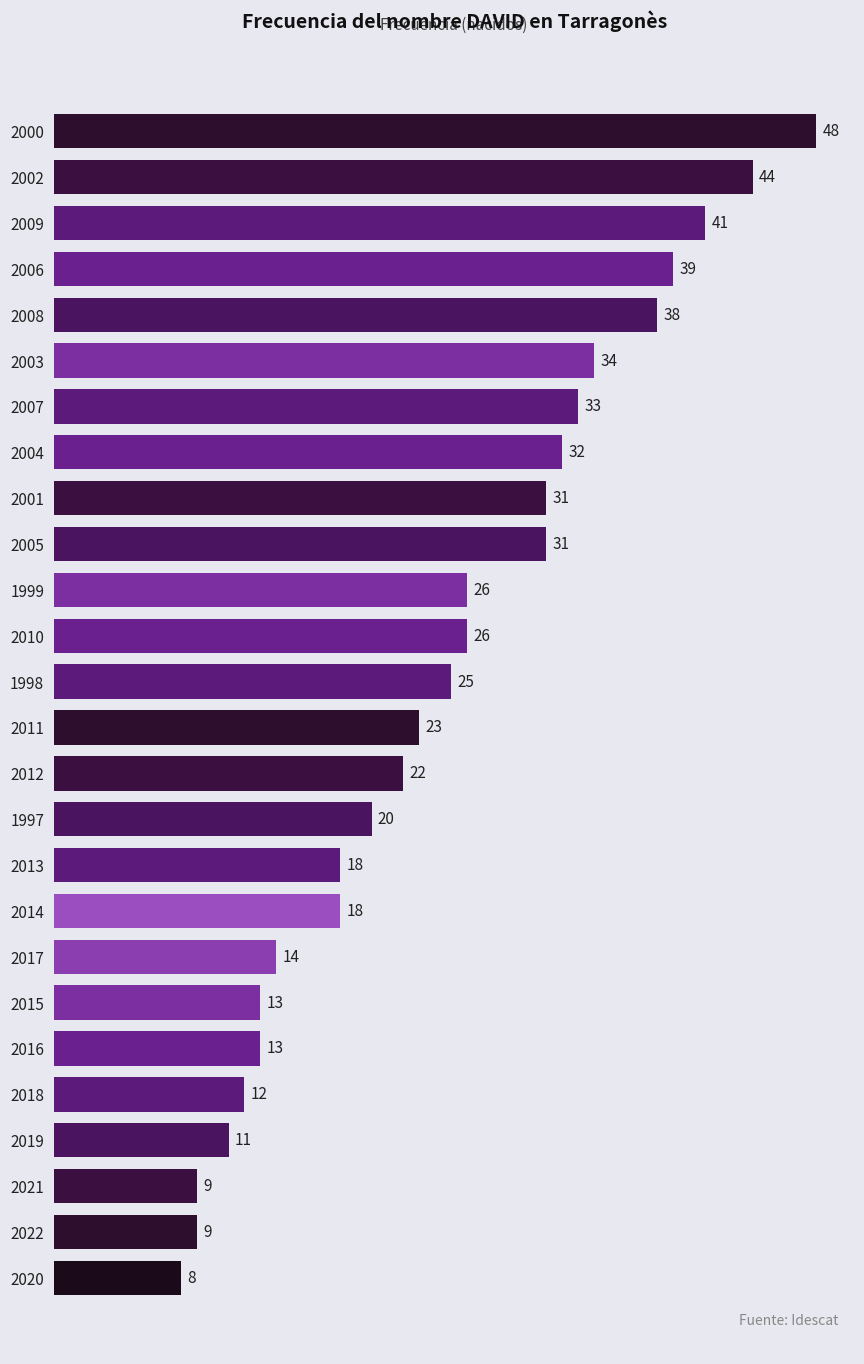

What is the difference between the values at 1997 and 2000?

28